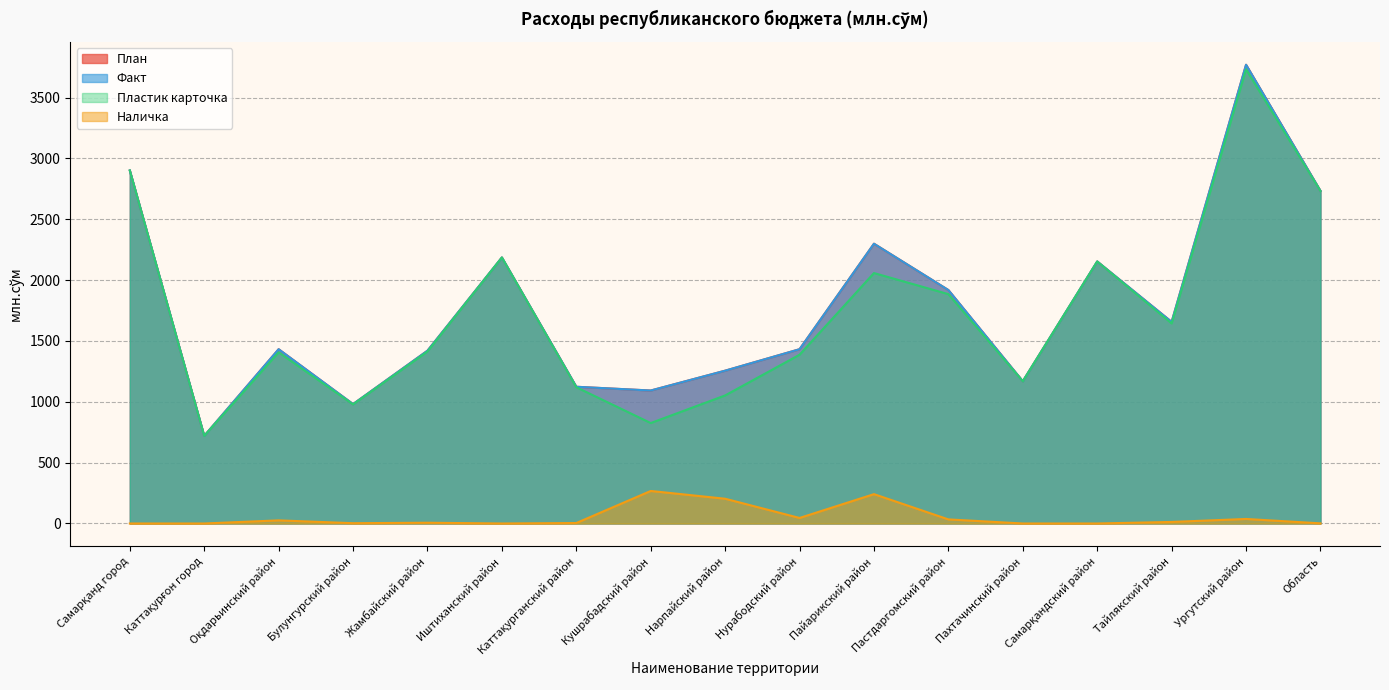

What are all the series names shown in the legend?

План, Факт, Наличка, Пластик карточка